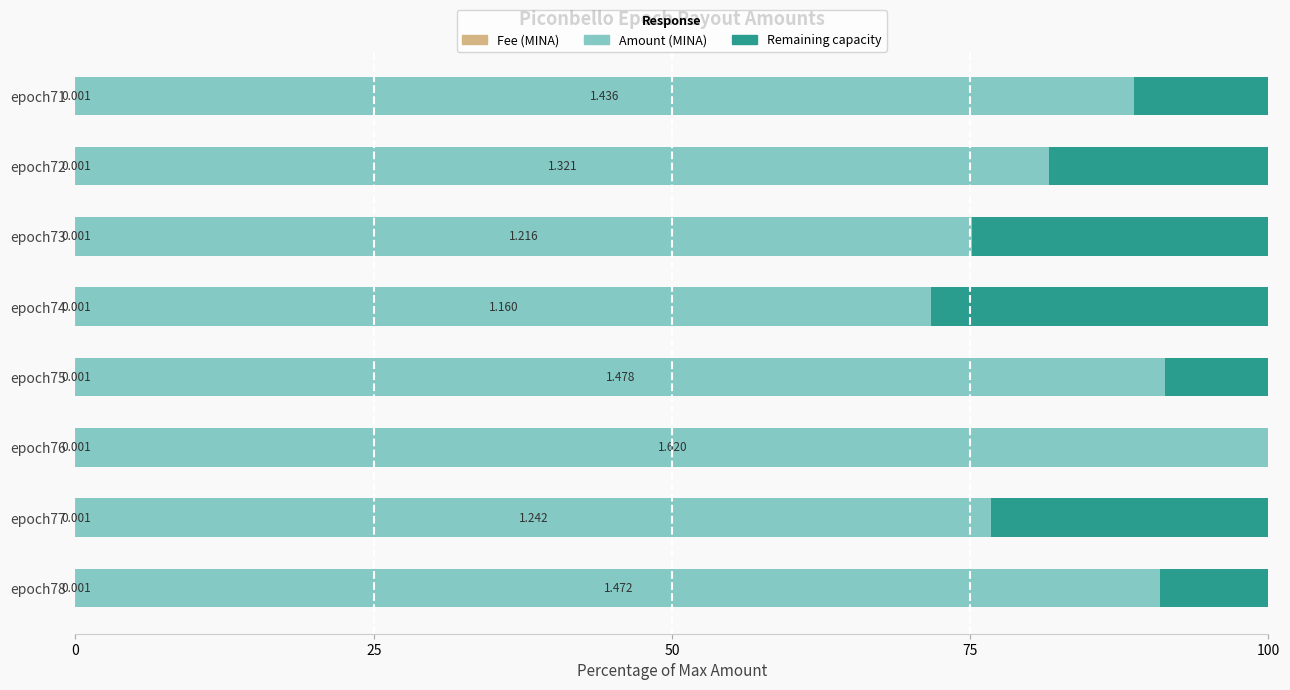

Reading left to right, transcribe all the data shown in this chart.

Fee (MINA): 0.6	0.6	0.6	0.6	0.6	0.6	0.6	0.6
Amount (MINA): 90.9	76.7	100.0	91.2	71.6	75.1	81.5	88.7
Remaining capacity: 9.1	23.3	-0.1	8.7	28.3	24.8	18.4	11.3